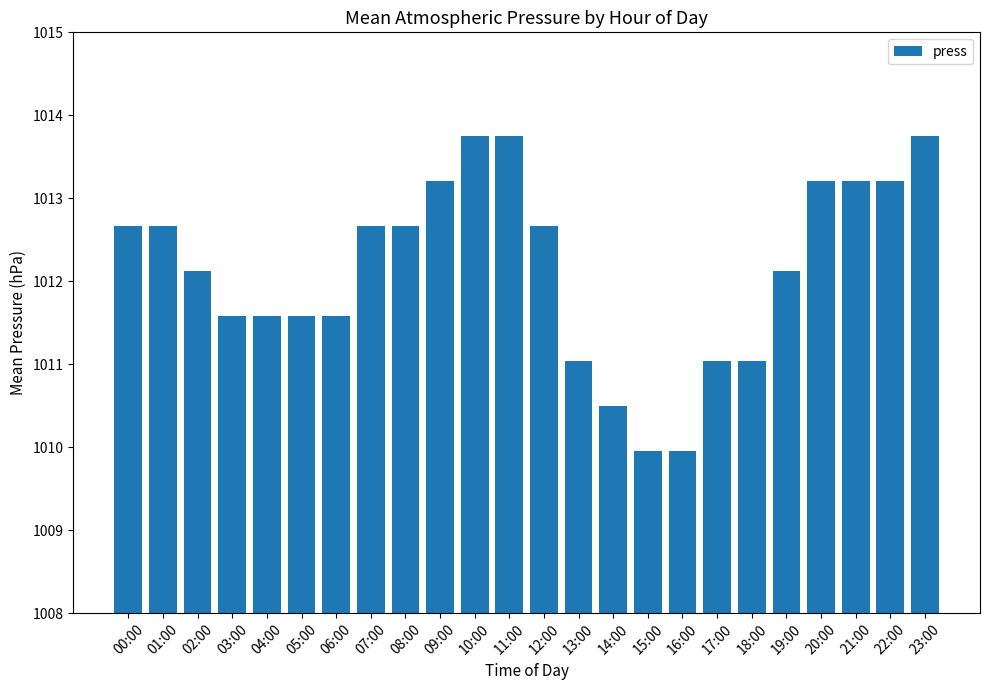

Between 11:00 and 20:00, which is larger?

11:00